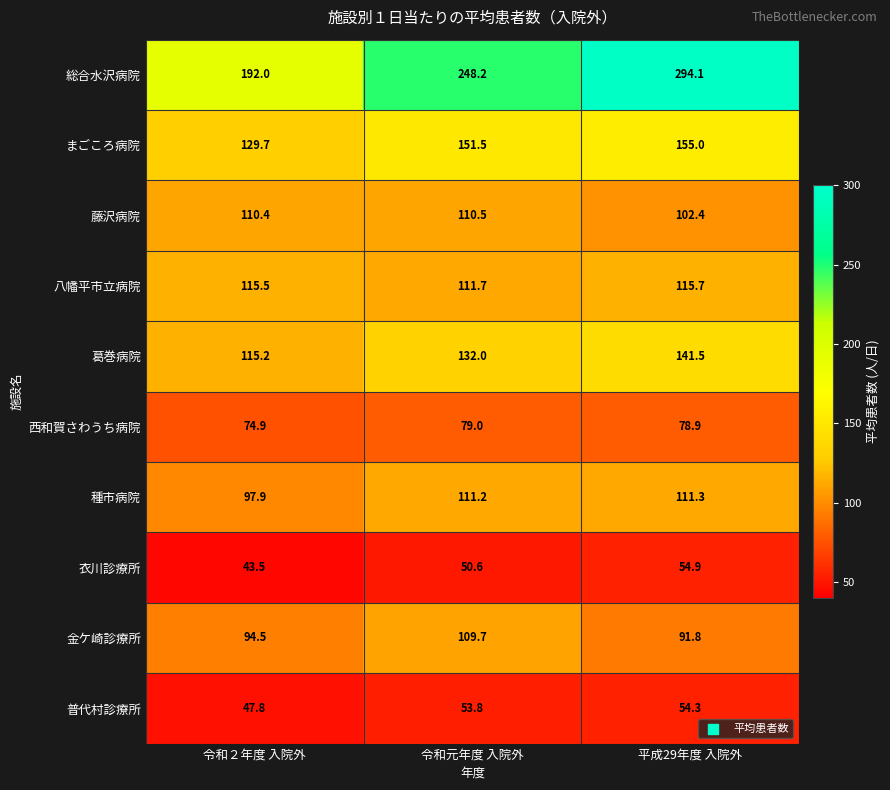

What is the total value across all series at 平成29年度 入院外?

1199.9